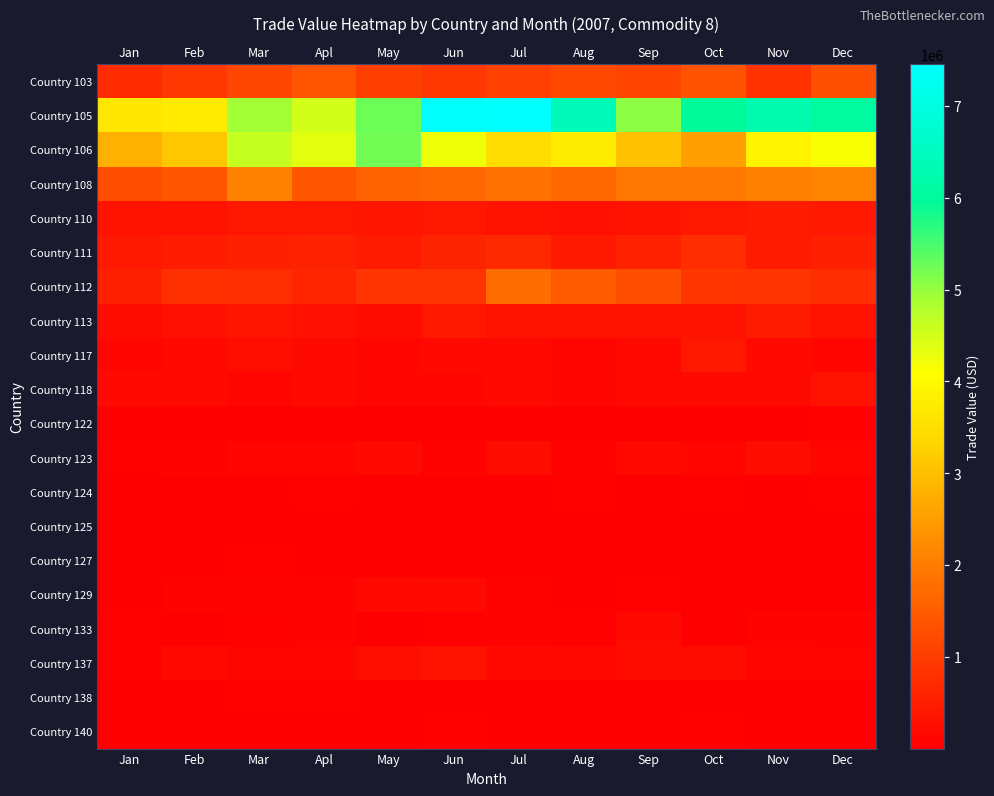

Between Jun and Aug, which series saw the biggest shift?

Country 105